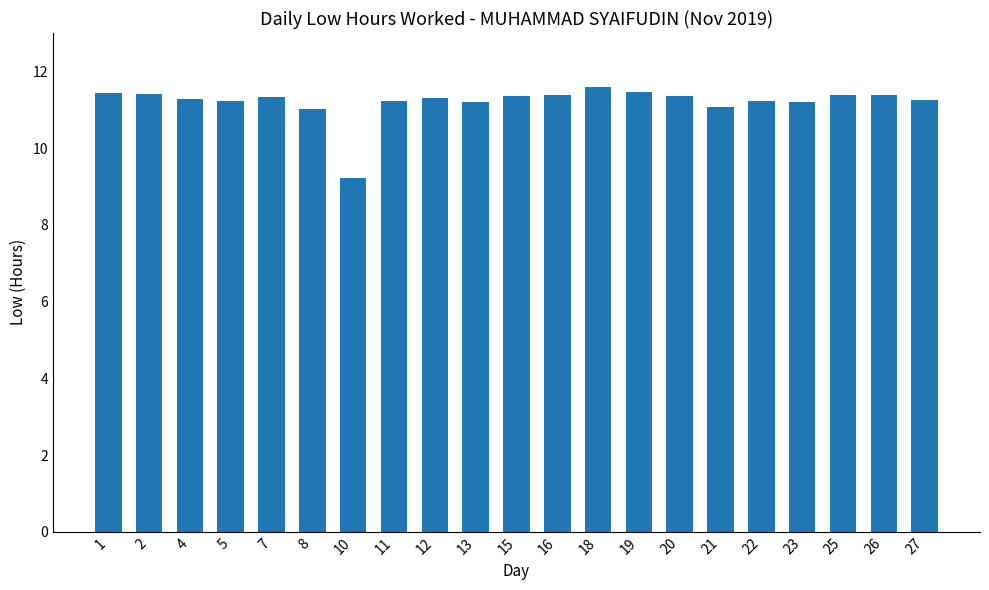

What is the sum of all values?

235.3